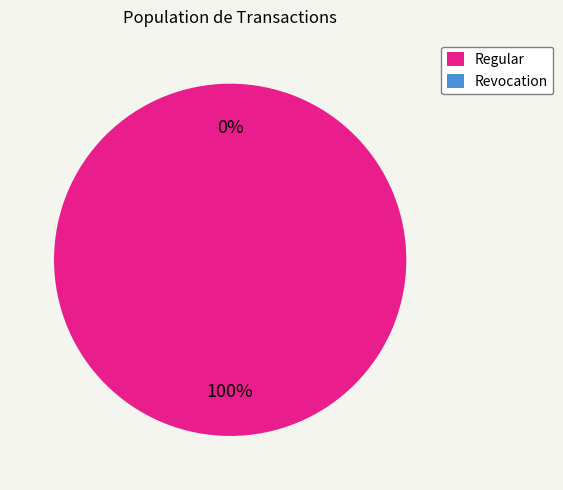

Which category has the smallest portion of the pie?

Revocation